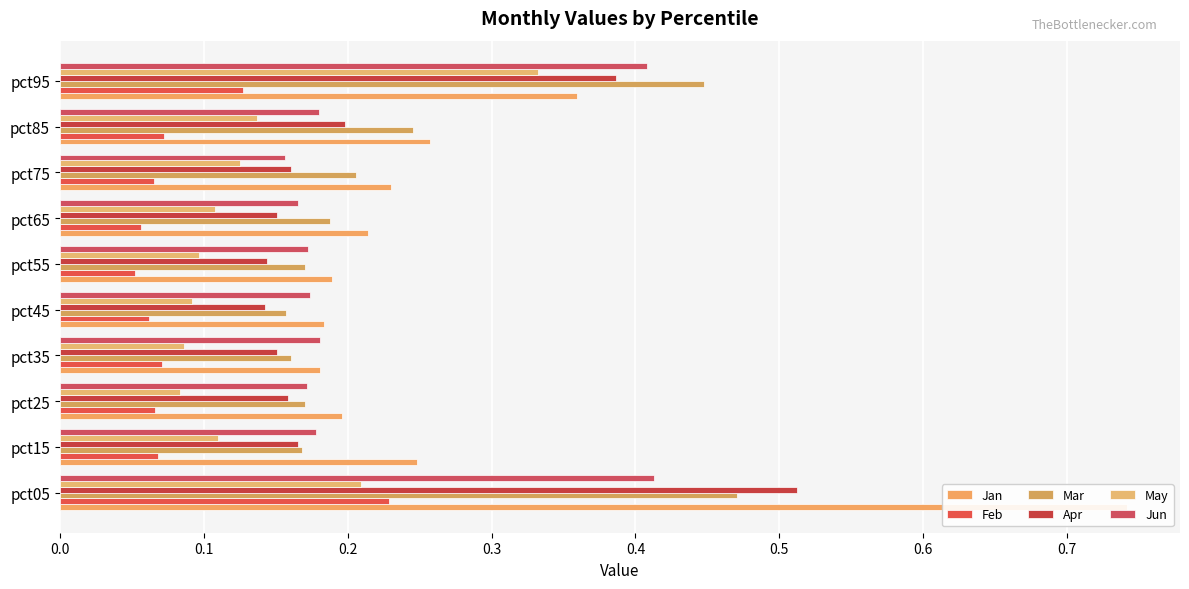

How many bars are there in total?

60